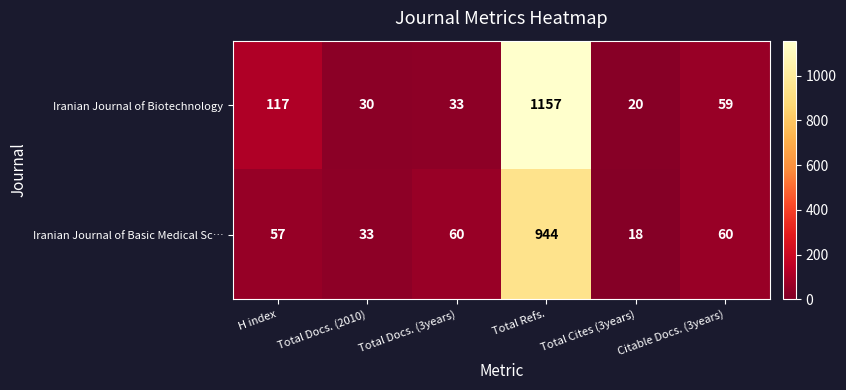

What is the maximum value for Iranian Journal of Biotechnology?

1157